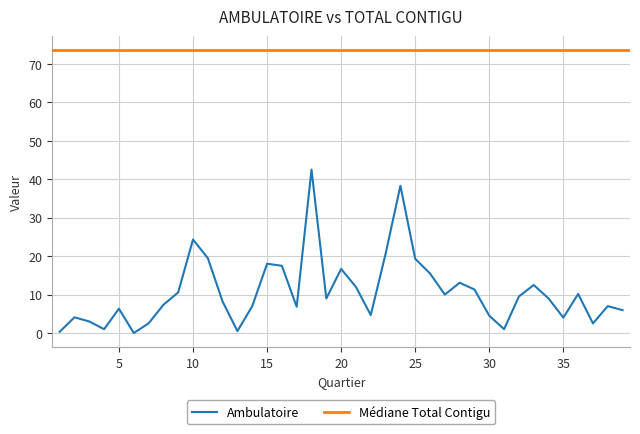

Reading right to left, list all the values displayed in this chart.

6.0	7.0	2.5	10.2	4.0	9.0	12.5	9.5	1.0	4.5	11.3	13.1	10.0	15.5	19.3	38.3	20.6	4.7	12.0	16.7	9.0	42.5	6.8	17.5	18.0	7.0	0.5	8.2	19.5	24.3	10.6	7.3	2.5	0.0	6.3	1.0	3.0	4.1	0.3